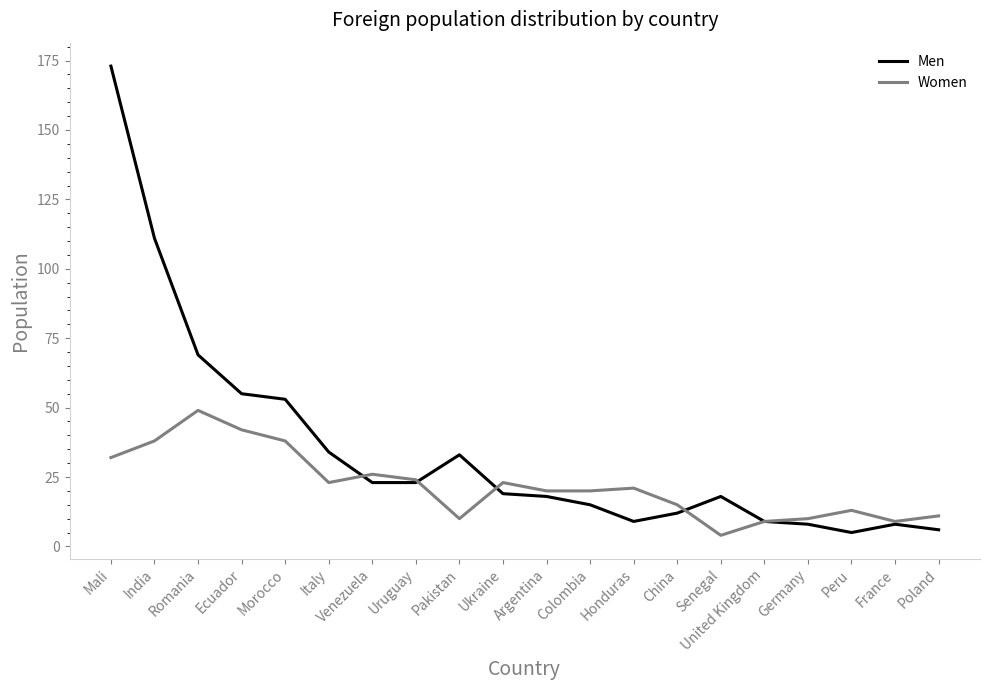

What is the difference between the Women values at Pakistan and United Kingdom?

1